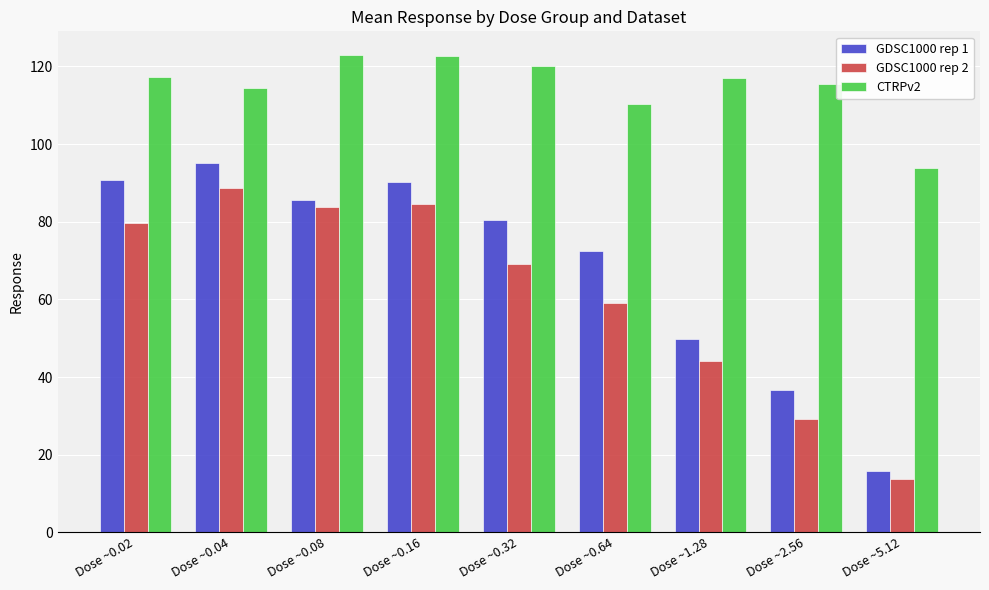

How many data points in GDSC1000 rep 1 are less than 80?

4